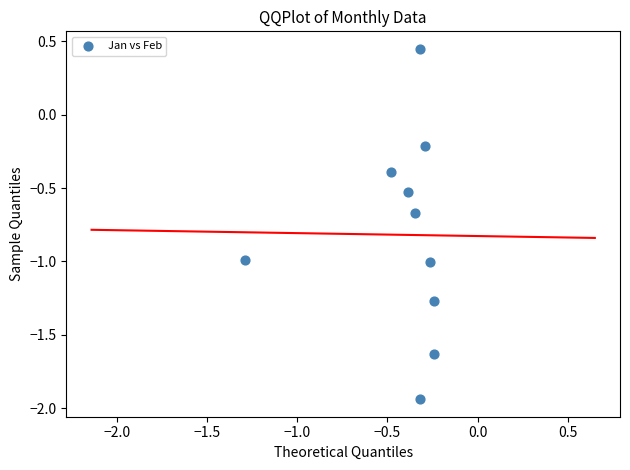

What is the range of X values (max minus min)?

1.0